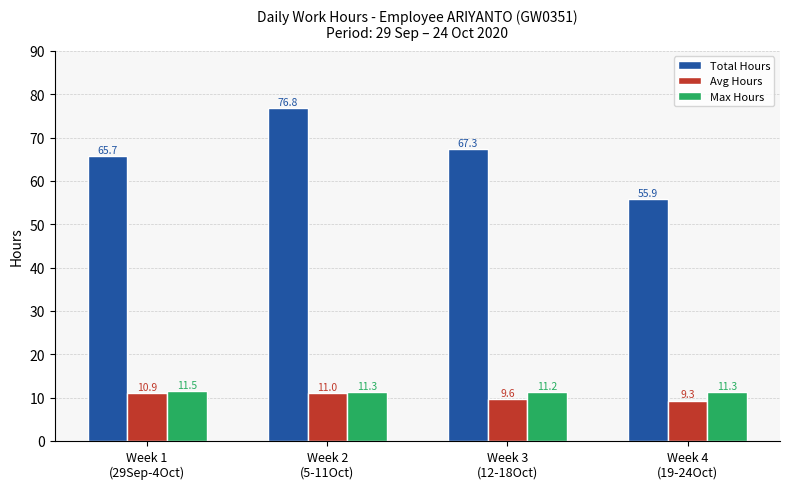

Which series has the largest range (max minus min)?

Total Hours